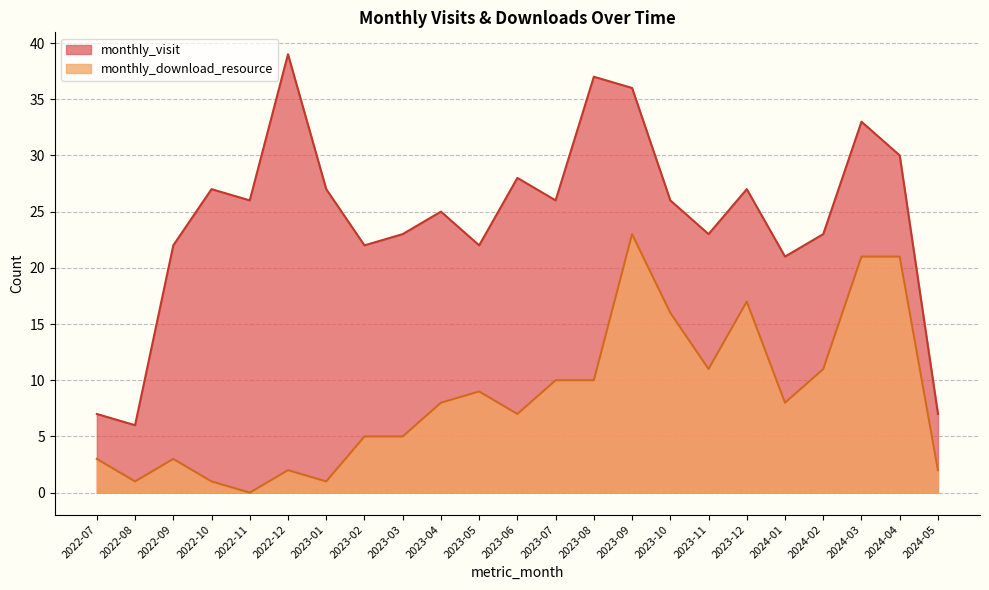

What is the difference between the highest and lowest values at 2024-02?

12